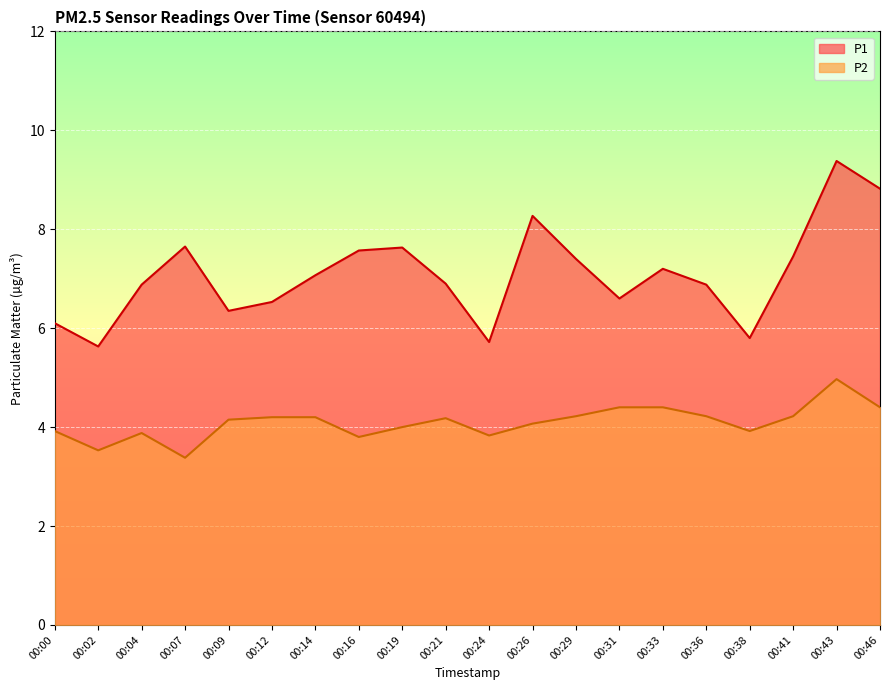

Which label corresponds to the smallest value in the chart?

00:07